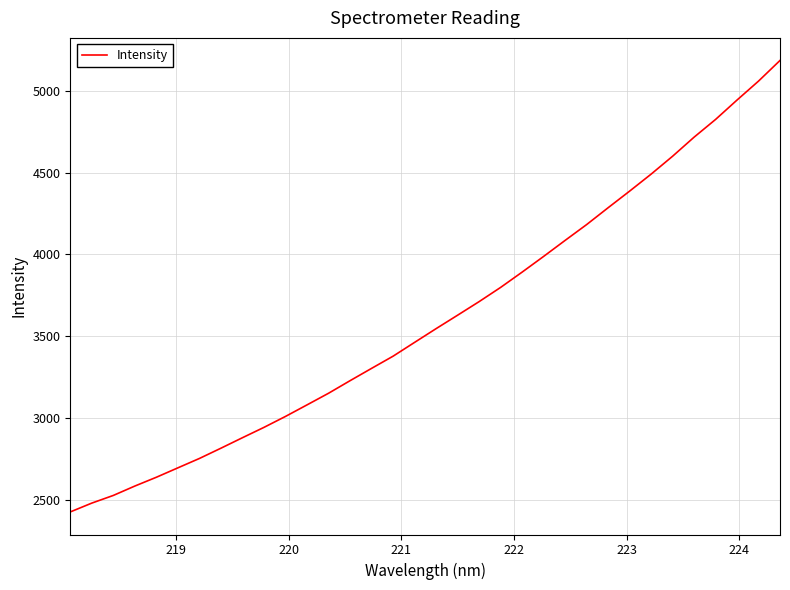

What is the difference between the maximum and minimum values?

2759.6